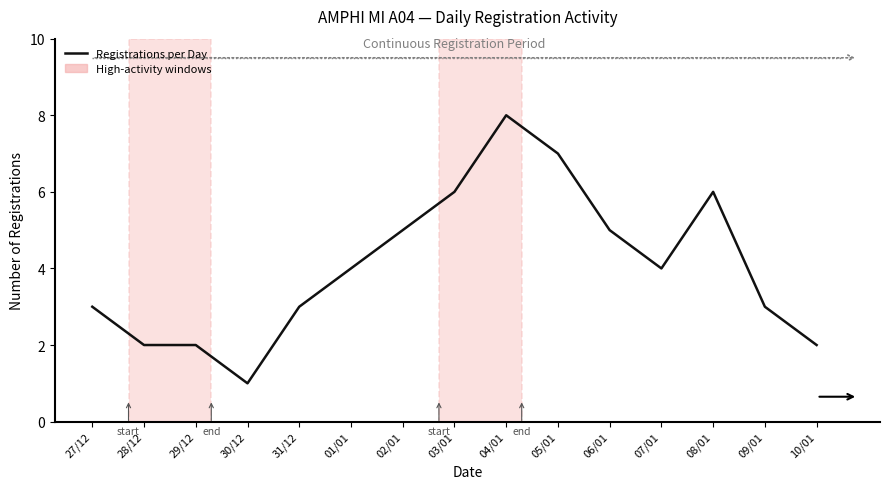

What is the greatest value displayed?

8